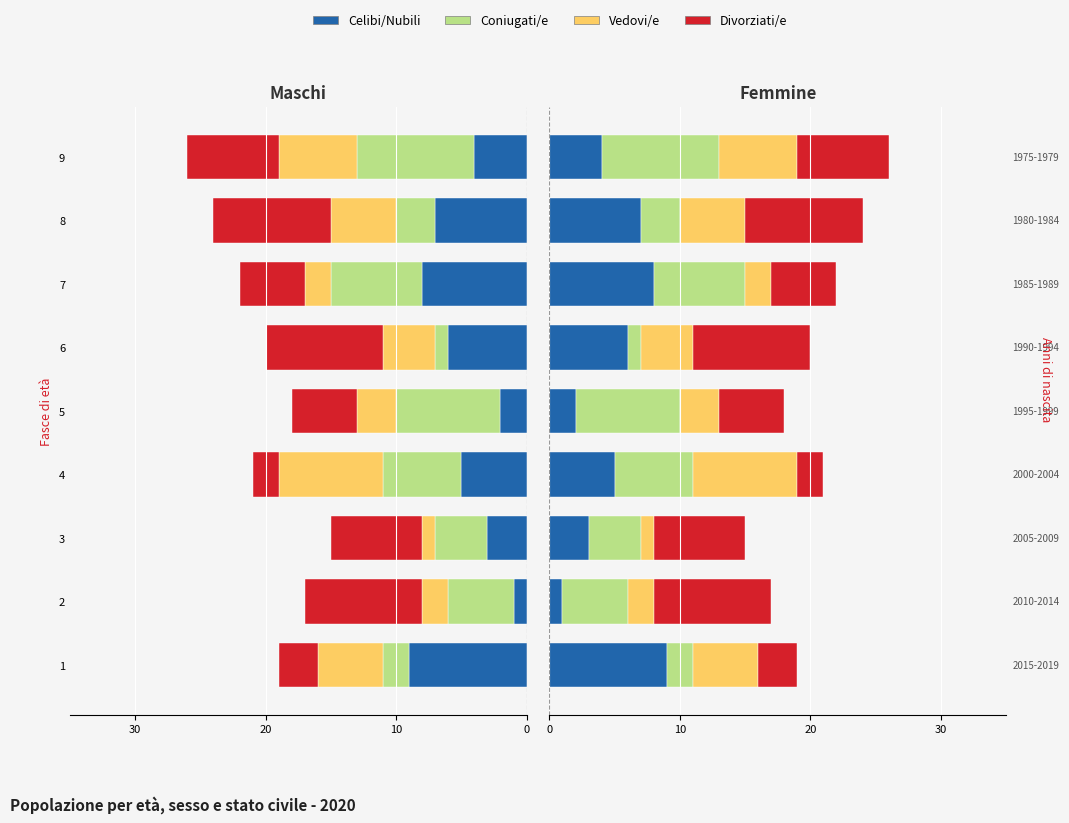

What is the value of the Divorziati/e bar at the 7th from the left?

5